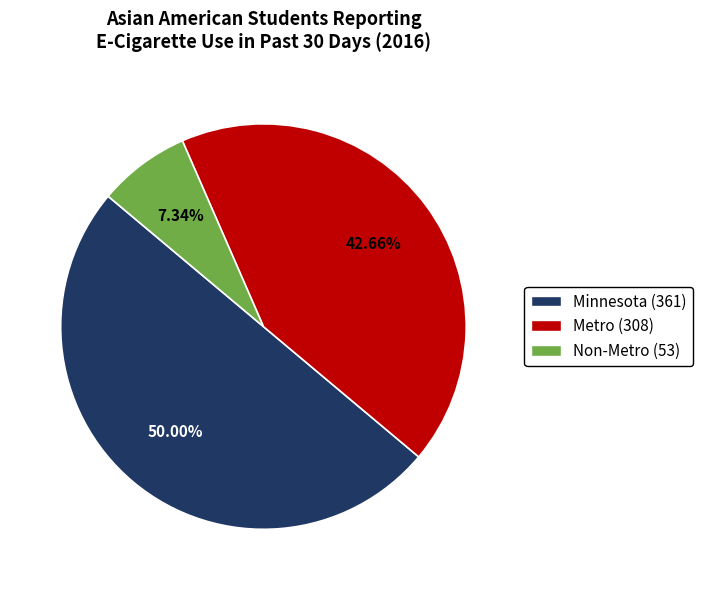

Is it true that Minnesota is 50% of the pie?

True